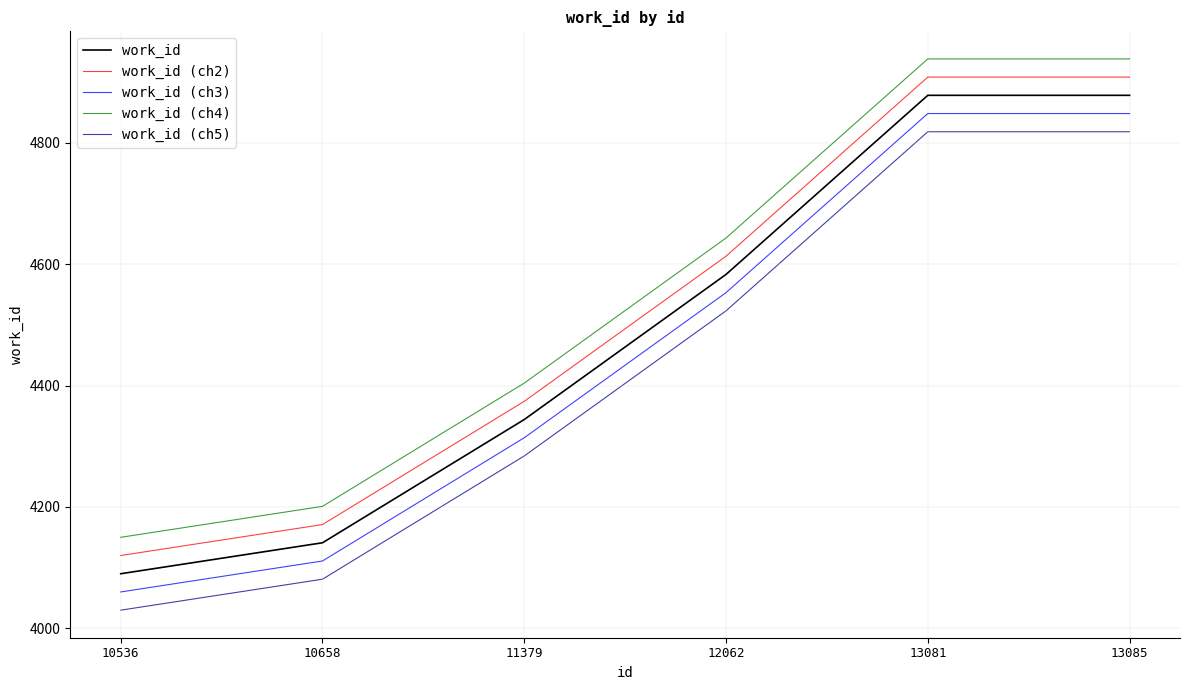

Is the value of work_id (ch2) at 11379 greater than the value of work_id at 13081?

No